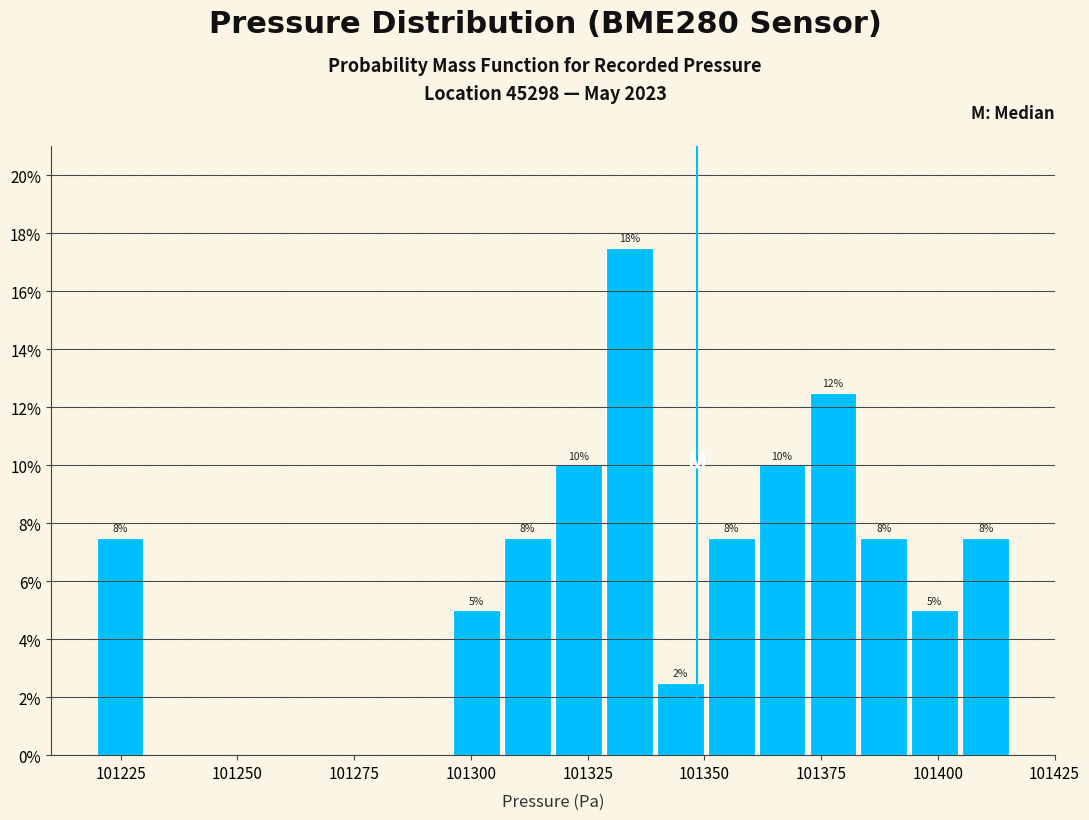

Read against the x-axis, roughly where is the centre of the tallest bar?

101335